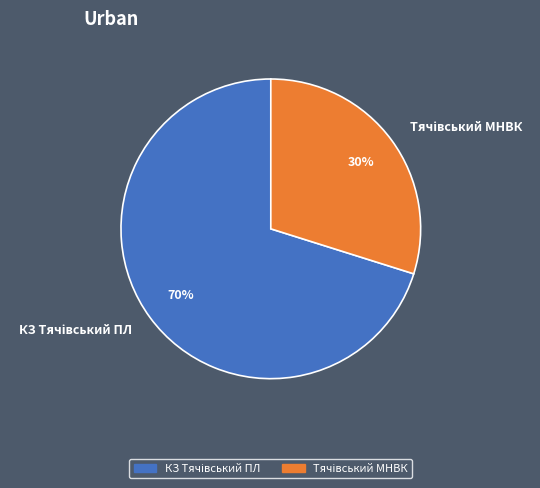

To the nearest percent, what is the difference between the largest and smallest slice percentages?

40%